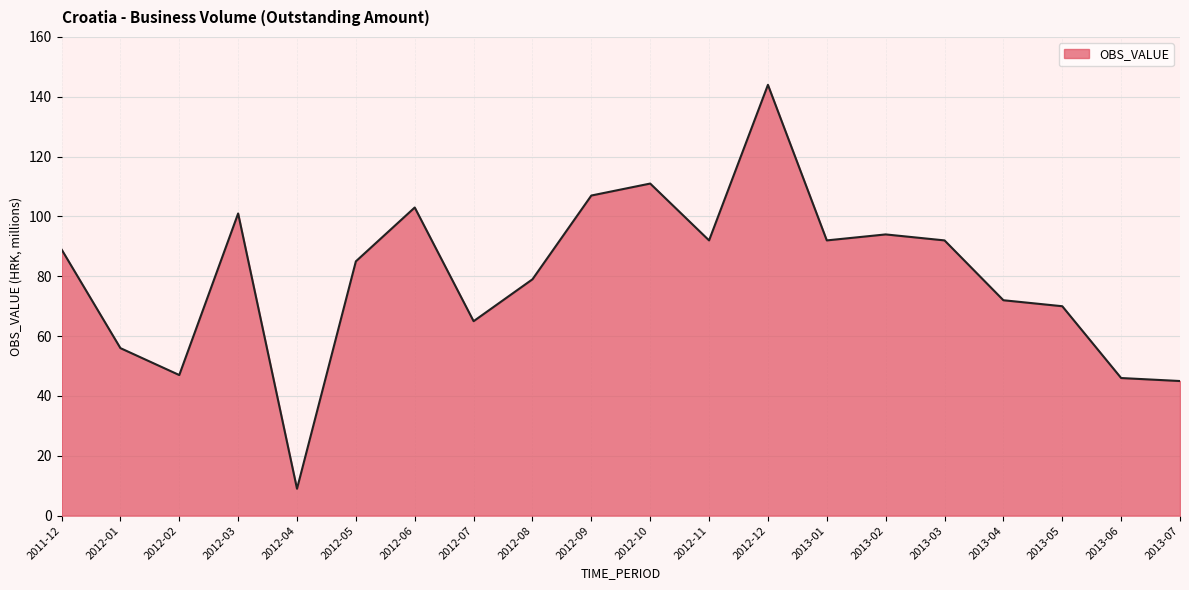

Is it true that the value at 2012-02 is 65?

False